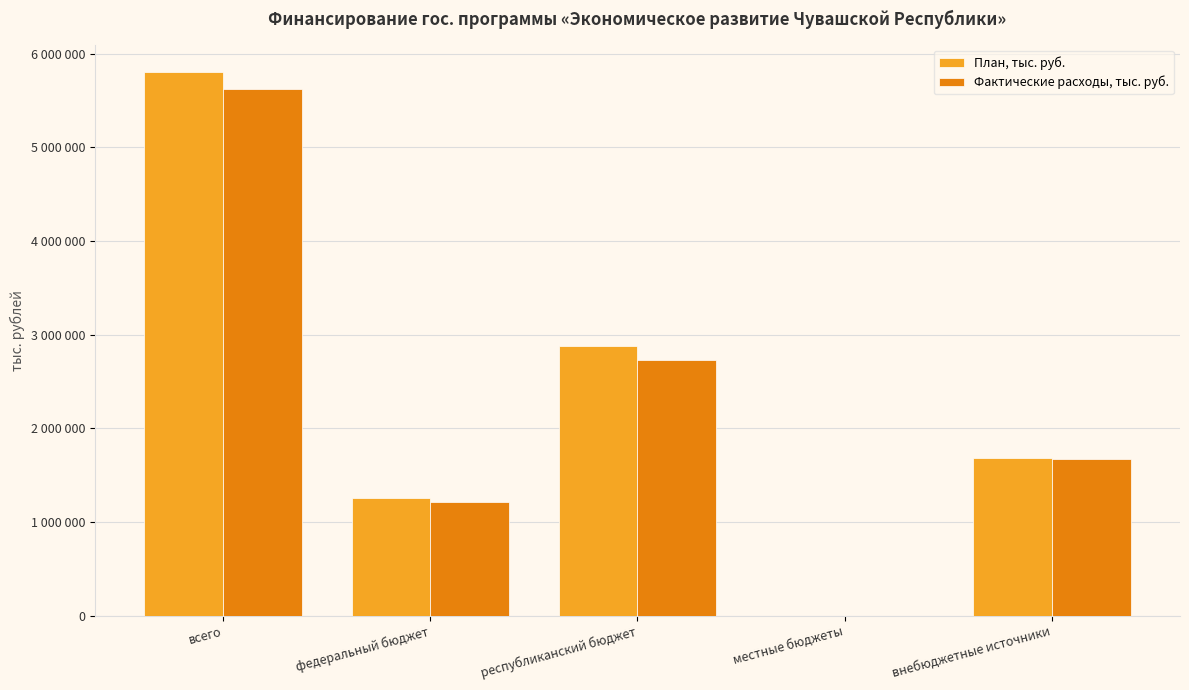

Which series changed the most between всего and внебюджетные источники?

План, тыс. руб.